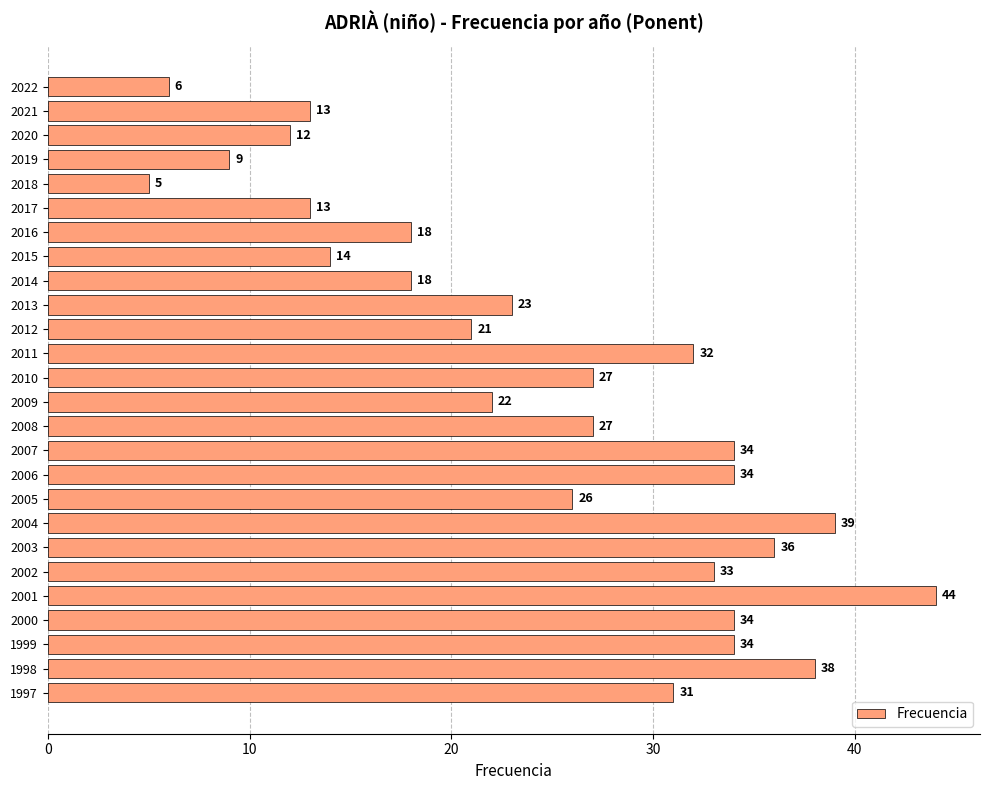

True or false: the data shows 9 at 2019.

True